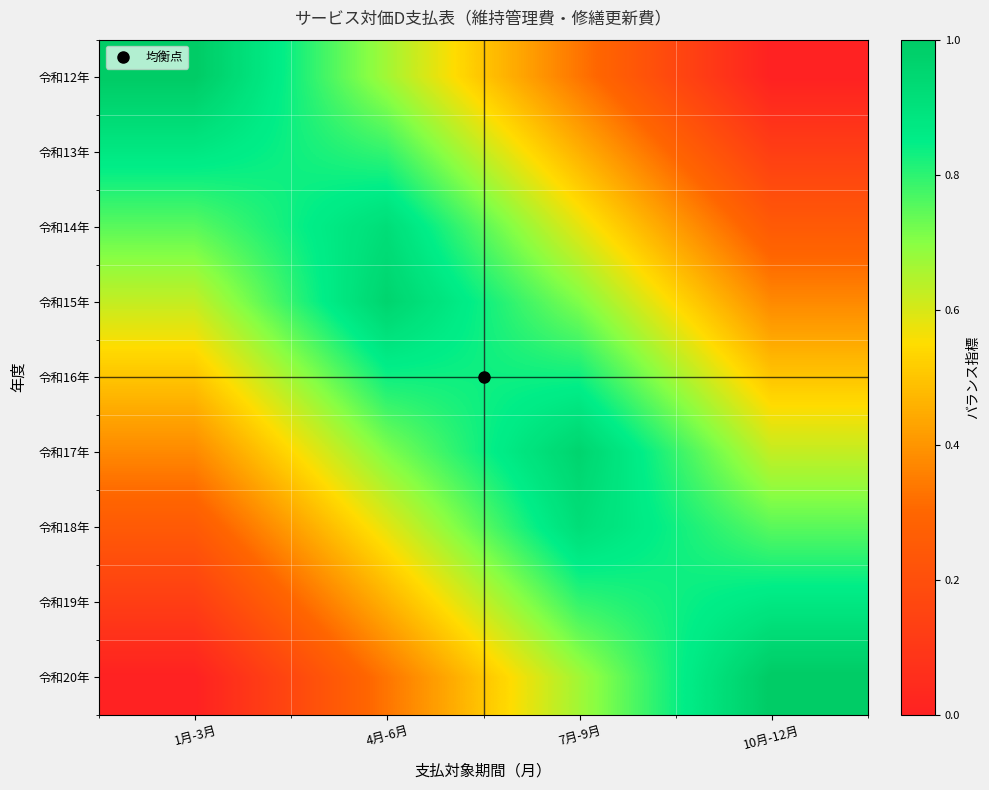

Reading right to left, extract all data points from this chart.

令和12年: 10月-12月=0.0	7月-9月=0.3	4月-6月=0.7	1月-3月=1.0
令和13年: 10月-12月=0.1	7月-9月=0.5	4月-6月=0.8	1月-3月=0.9
令和14年: 10月-12月=0.2	7月-9月=0.6	4月-6月=0.9	1月-3月=0.8
令和15年: 10月-12月=0.4	7月-9月=0.7	4月-6月=1.0	1月-3月=0.6
令和16年: 10月-12月=0.5	7月-9月=0.8	4月-6月=0.8	1月-3月=0.5
令和17年: 10月-12月=0.6	7月-9月=1.0	4月-6月=0.7	1月-3月=0.4
令和18年: 10月-12月=0.8	7月-9月=0.9	4月-6月=0.6	1月-3月=0.2
令和19年: 10月-12月=0.9	7月-9月=0.8	4月-6月=0.5	1月-3月=0.1
令和20年: 10月-12月=1.0	7月-9月=0.7	4月-6月=0.3	1月-3月=0.0